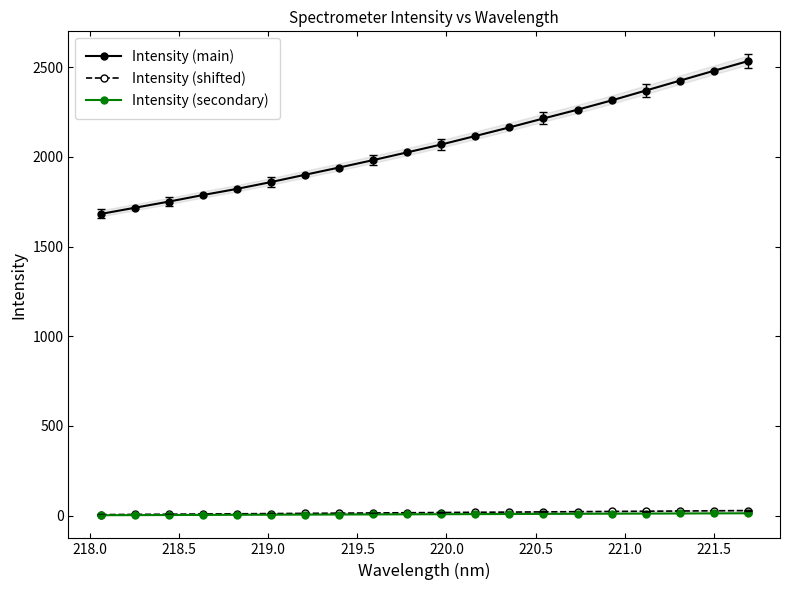

What is the difference between the maximum and second lowest values in the Intensity (shifted) series?

21.4